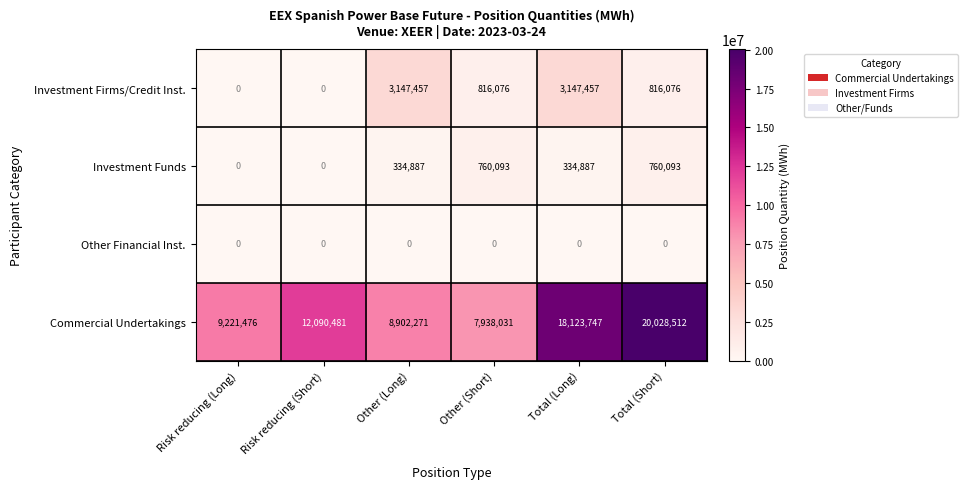

Which series has the widest spread of values?

Commercial Undertakings